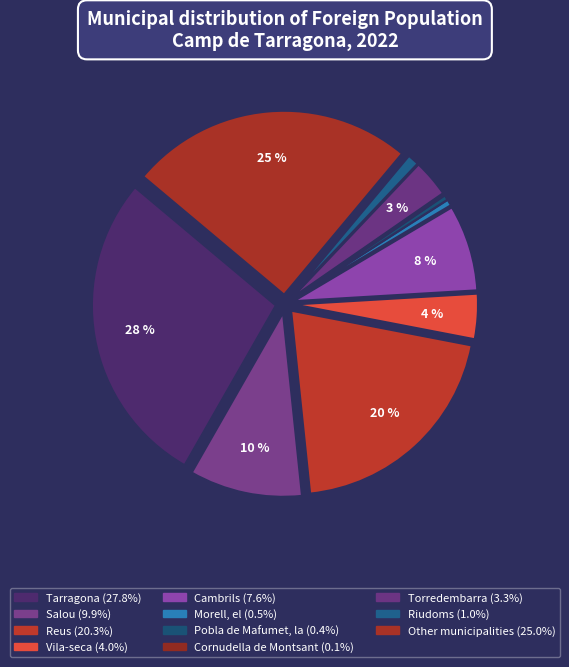

How many slices are in this pie chart?

11